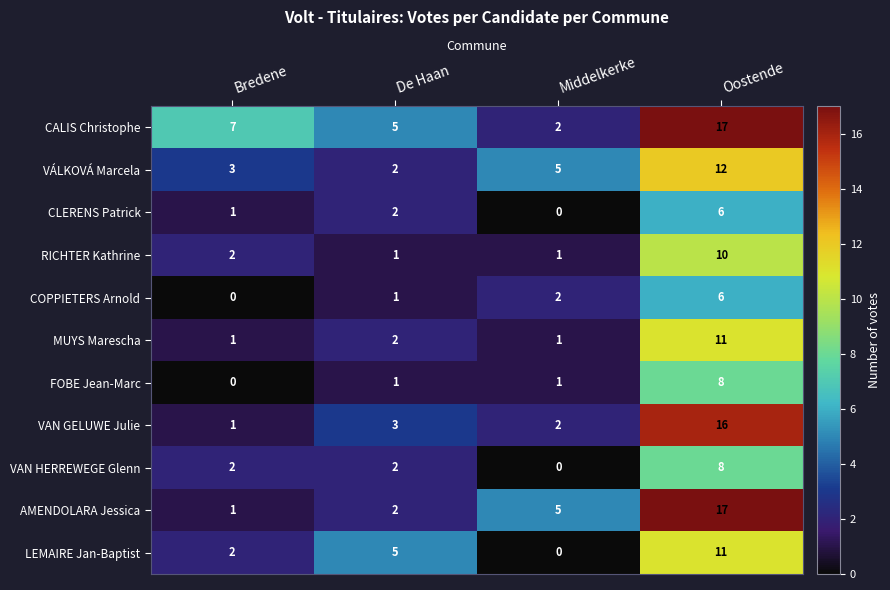

What is the maximum value shown in the chart?

17